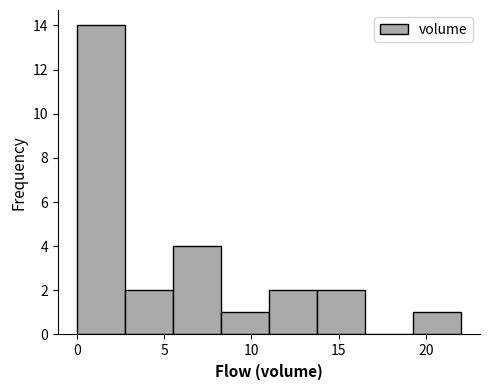

Reading left to right, transcribe this chart: for each bar, give the range it covers on the x-axis and its height. Neither the bar edges nor the heights are printed on the chart, so give them approximately, as read against the axes.

0.00 to 2.75: 14
2.75 to 5.50: 2
5.50 to 8.25: 4
8.25 to 11.00: 1
11.00 to 13.75: 2
13.75 to 16.50: 2
16.50 to 19.25: 0
19.25 to 22.00: 1